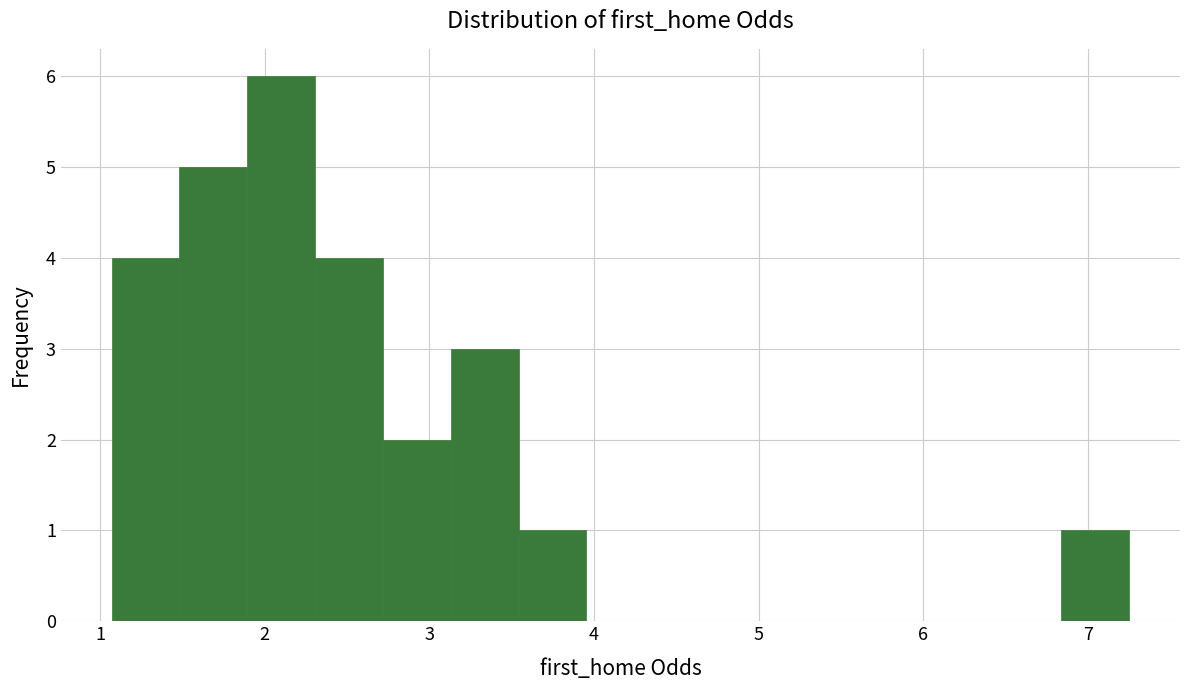

How tall is the bar that spans 3.5 to 4.0 on the x-axis? Neither the bar edges nor the heights are printed on the chart, so give them approximately, as read against the axes.

1